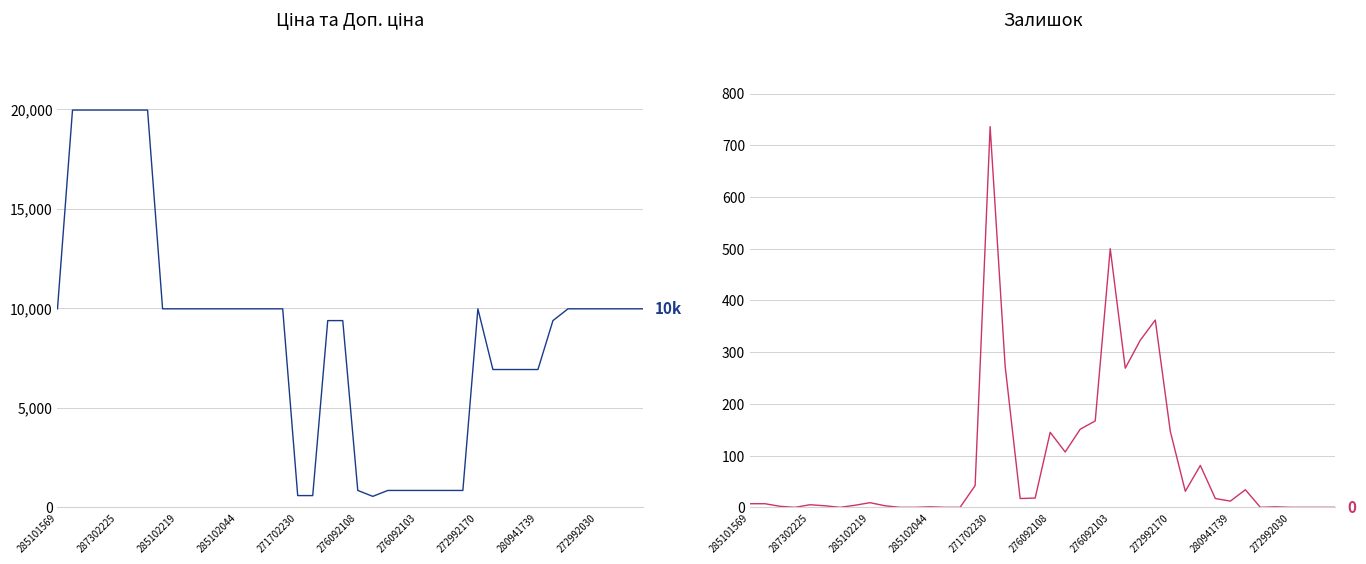

Which series changed the most between 285102219 and 11?

Ціна